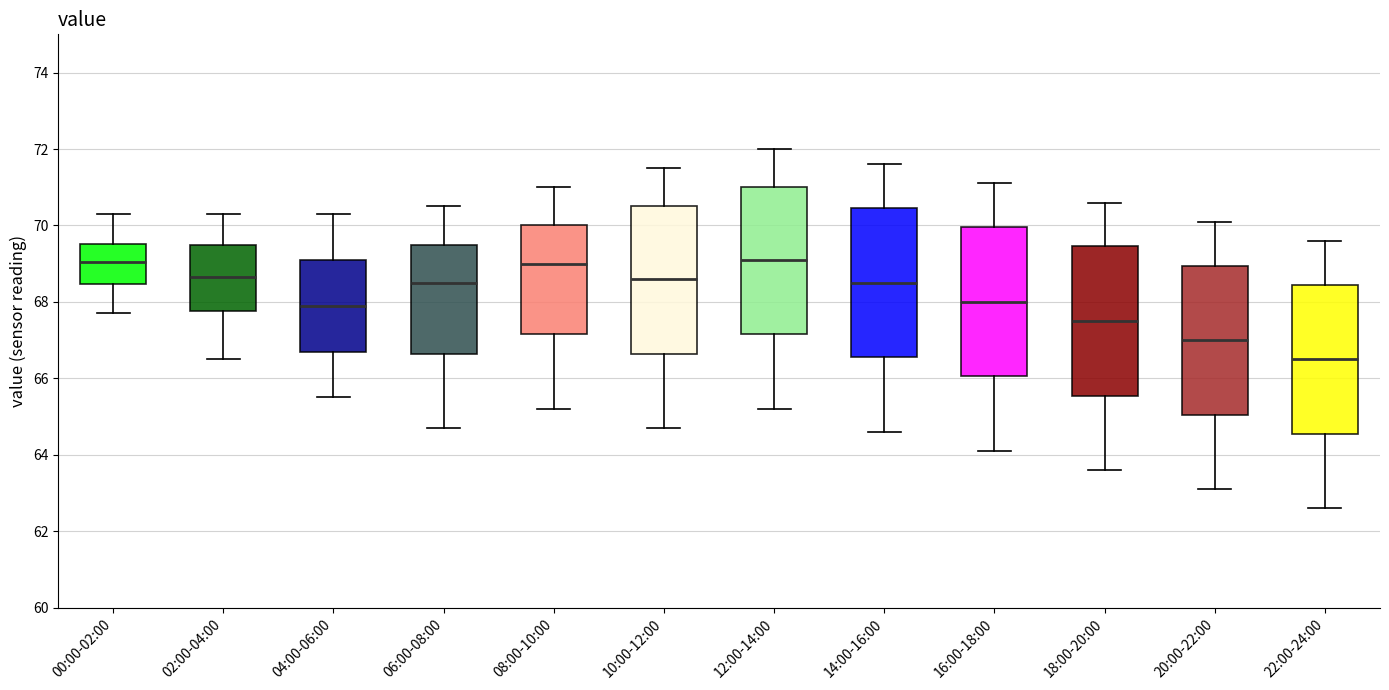

Reading left to right, transcribe this box plot: for each box, give where its median line is, the range the box spans, and where its two whiskers end, as read against the y-axis. The values are not printed on the chart, so give them approximately, as read against the axis.

00:00-02:00: median 69.0, box 68.4 to 69.6, whiskers 67.8 to 70.4
02:00-04:00: median 68.6, box 67.8 to 69.6, whiskers 66.6 to 70.4
04:00-06:00: median 68.0, box 66.8 to 69.2, whiskers 65.6 to 70.4
06:00-08:00: median 68.6, box 66.6 to 69.6, whiskers 64.8 to 70.6
08:00-10:00: median 69.0, box 67.2 to 70.0, whiskers 65.2 to 71.0
10:00-12:00: median 68.6, box 66.6 to 70.6, whiskers 64.8 to 71.6
12:00-14:00: median 69.2, box 67.2 to 71.0, whiskers 65.2 to 72.0
14:00-16:00: median 68.6, box 66.6 to 70.4, whiskers 64.6 to 71.6
16:00-18:00: median 68.0, box 66.0 to 70.0, whiskers 64.2 to 71.2
18:00-20:00: median 67.6, box 65.6 to 69.4, whiskers 63.6 to 70.6
20:00-22:00: median 67.0, box 65.0 to 69.0, whiskers 63.2 to 70.2
22:00-24:00: median 66.6, box 64.6 to 68.4, whiskers 62.6 to 69.6